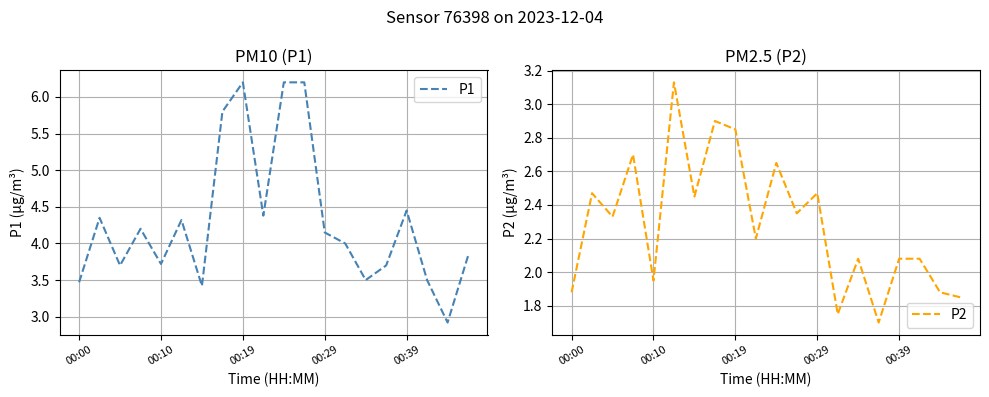

What is the lowest value of the P2 series?

1.7